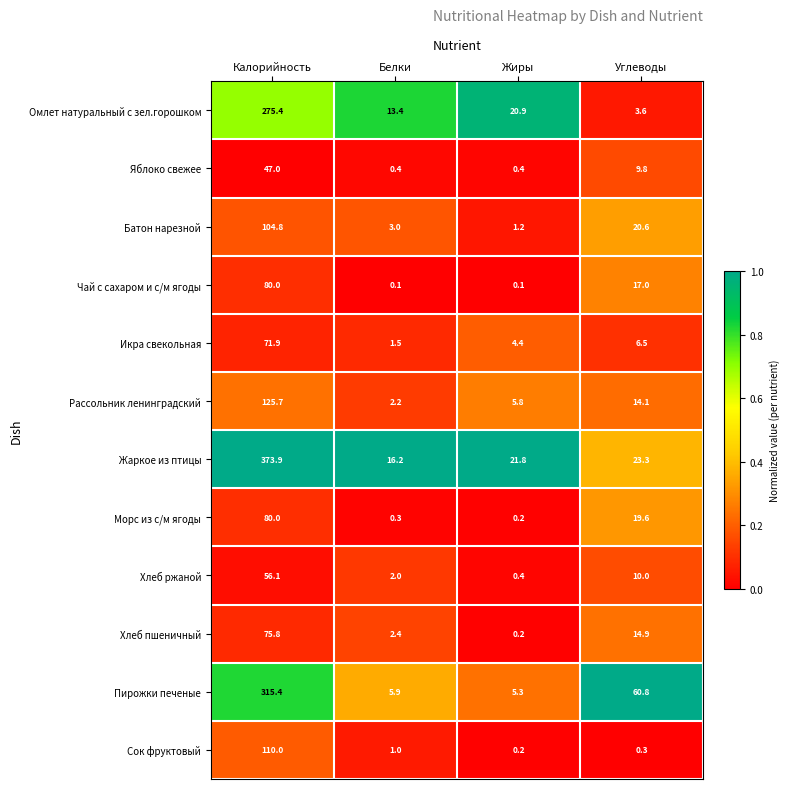

What is the sum of all Яблоко свежее values?

57.6